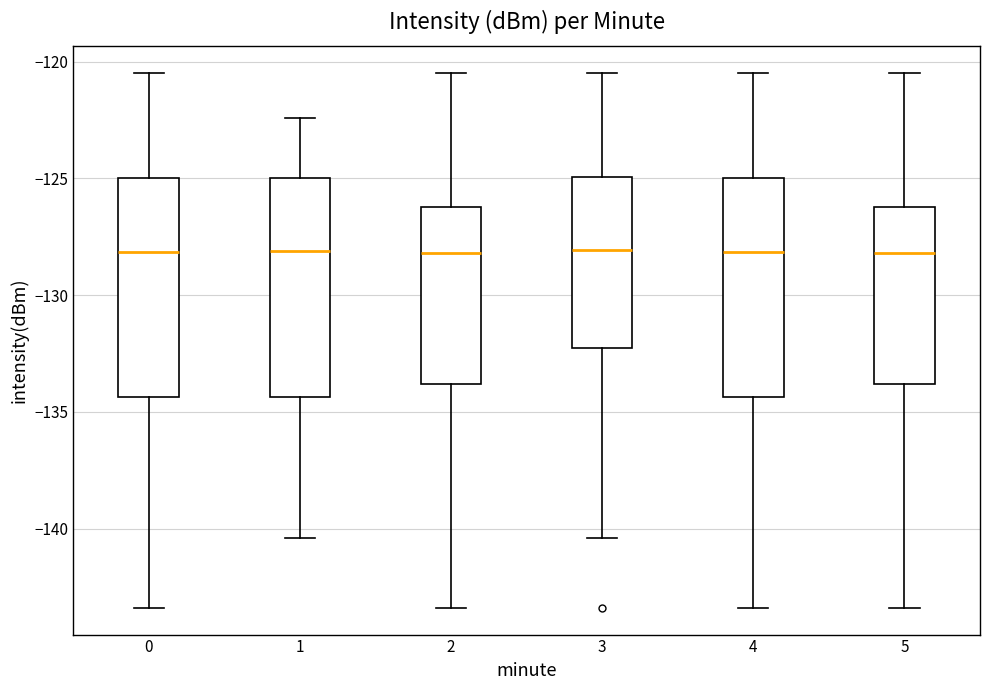

Where does the median line of the box at x = 1 sit on the y-axis? The values are not printed on the chart, so give them approximately, as read against the axis.

-128.0